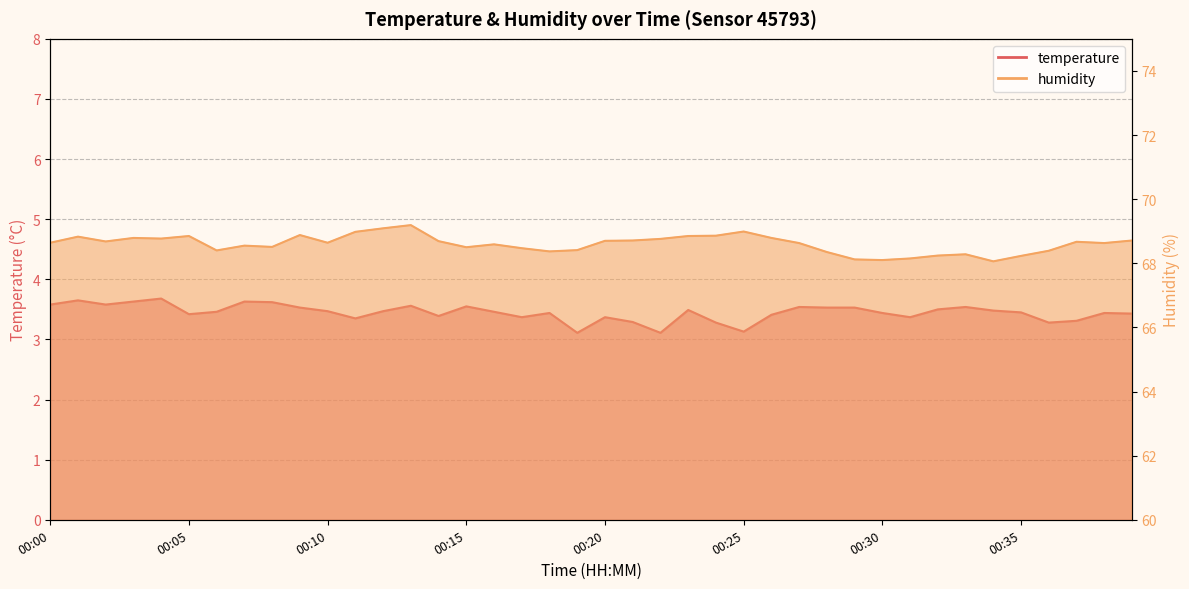

True or false: humidity and temperature cross at least once.

False